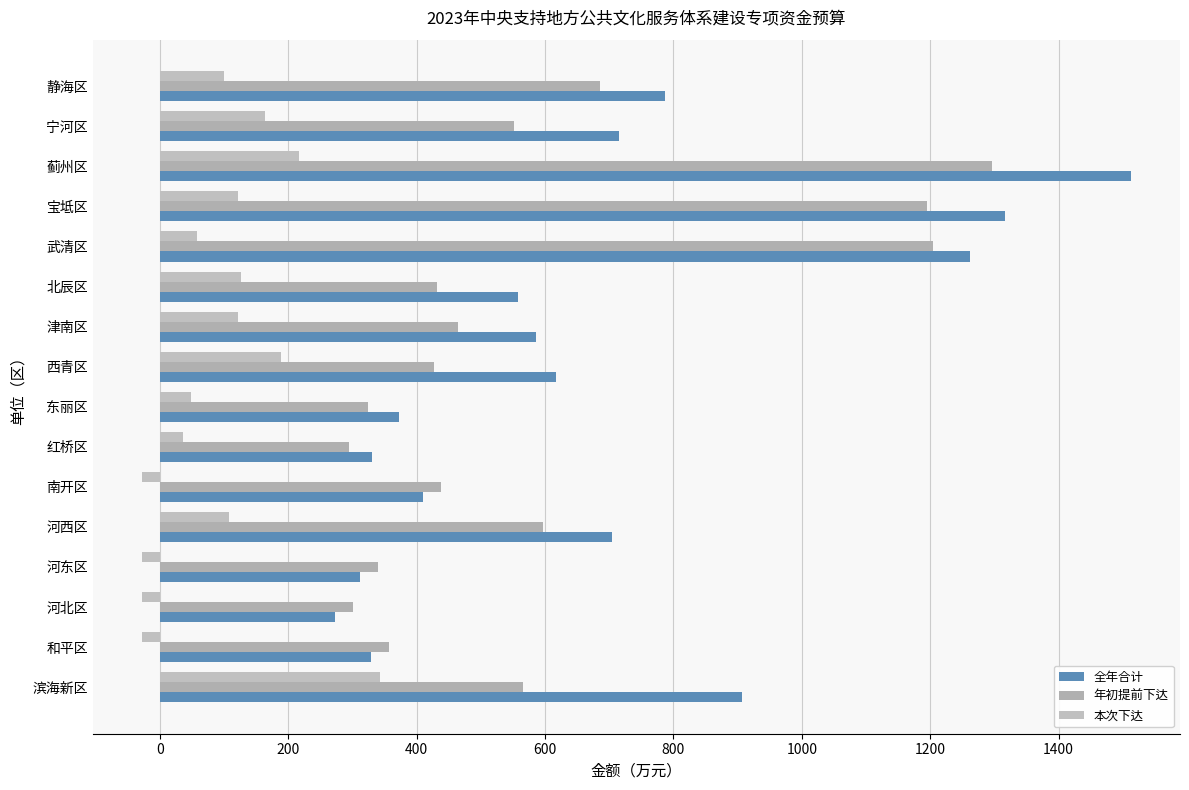

How many negative values does the 本次下达 series have?

4